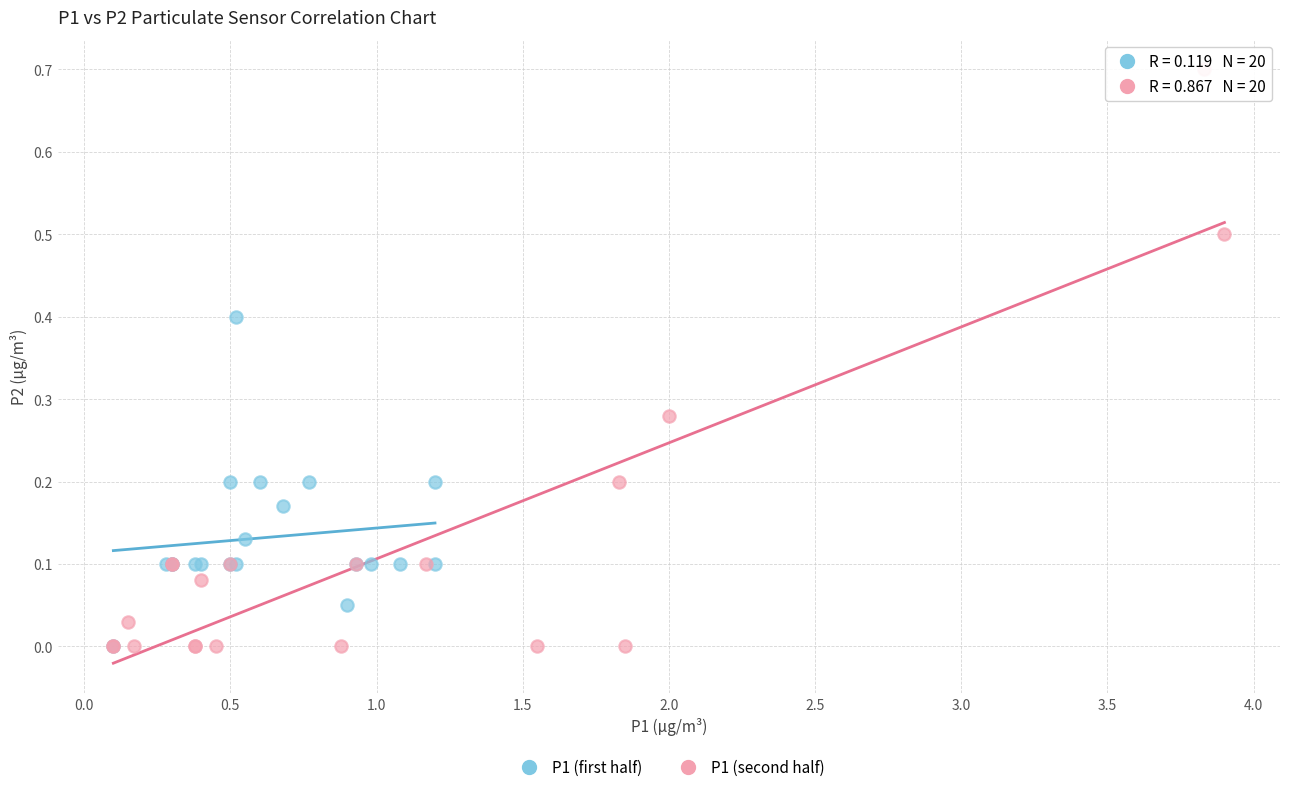

Which series has the widest spread of Y values?

P1 (second half)